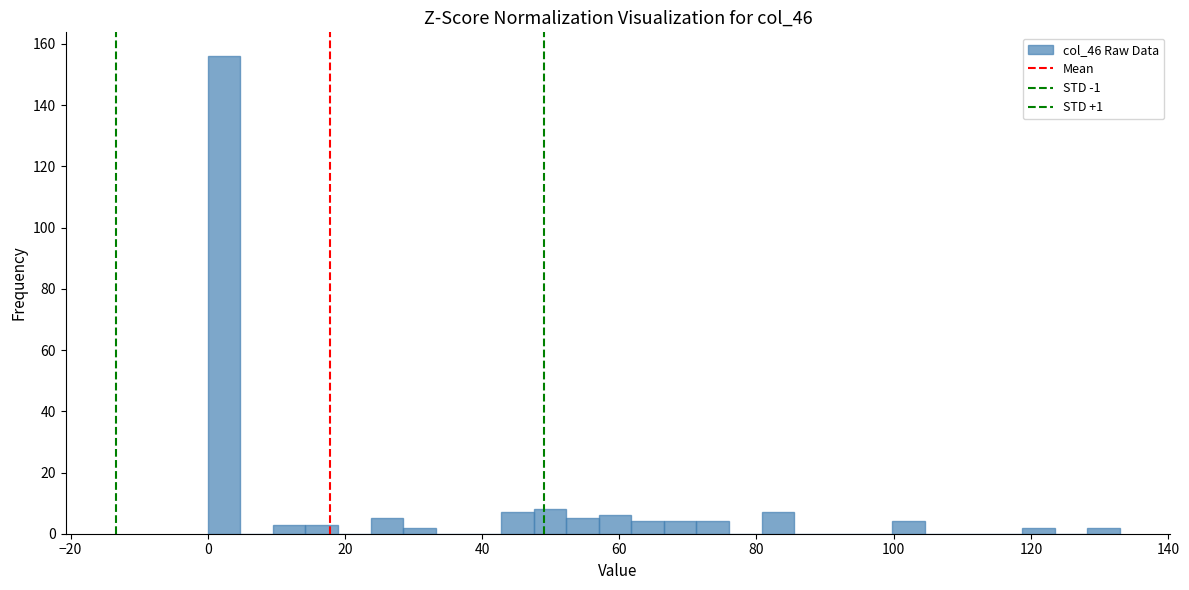

Around what value on the x-axis is the tallest bar? Give the approximate position of its centre, as read against the axis.

2